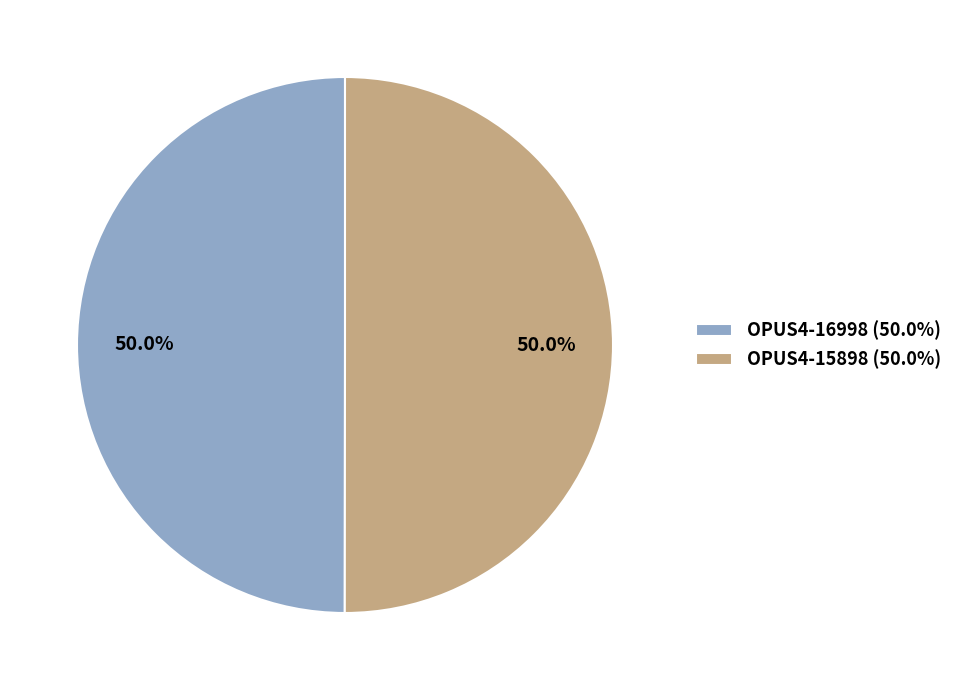

What is the ratio of the value at OPUS4-15898 to the value at OPUS4-16998?

1.0